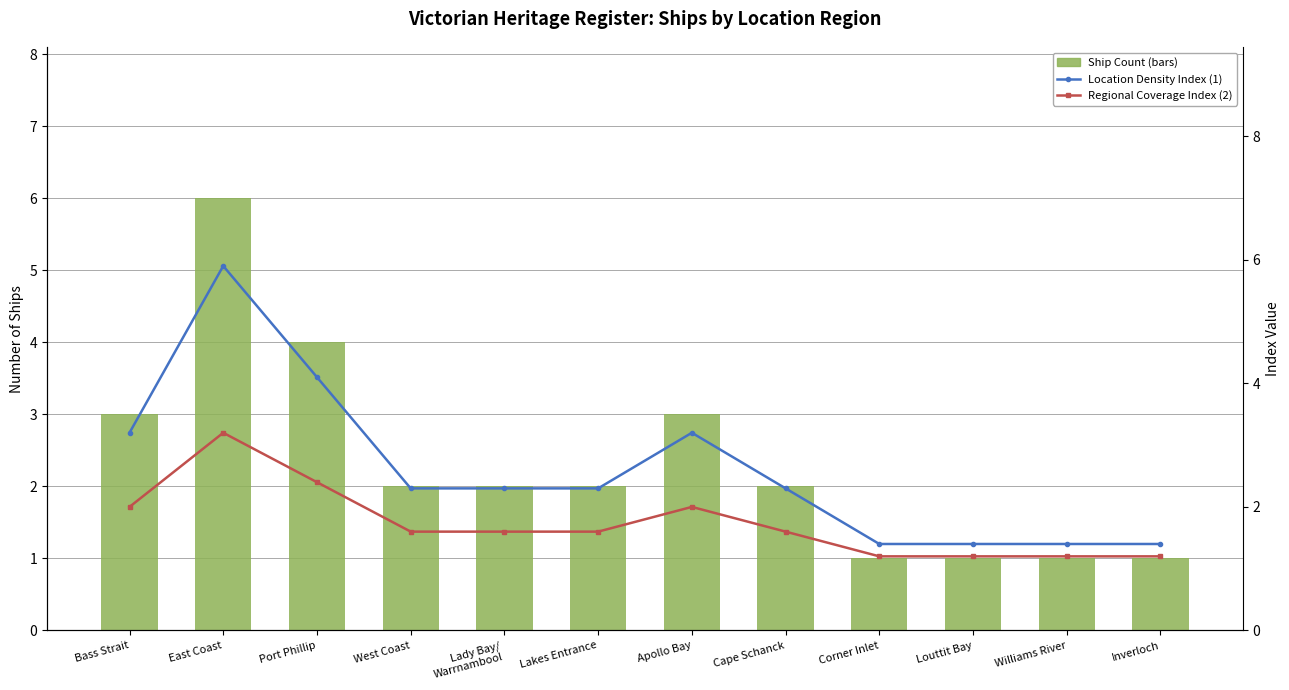

The Location Density Index (1) series shows 2.3 at Lakes Entrance. True or false?

True